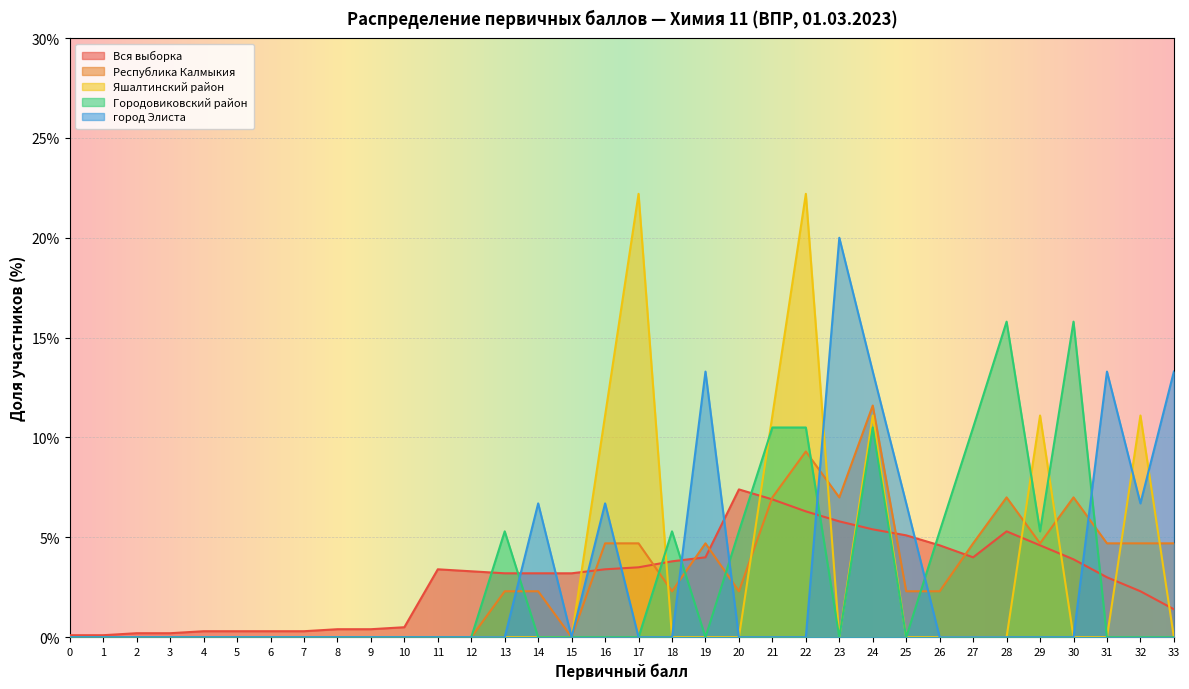

True or false: город Элиста has more than 2 points higher than both neighbors.

True